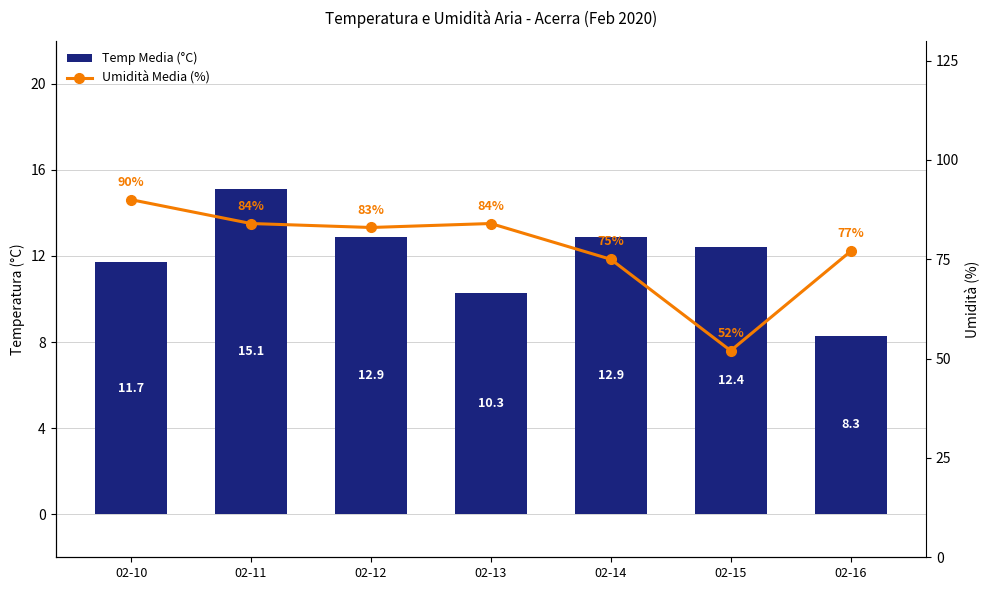

What is the average value of the Temp Media (°C) series?

11.9